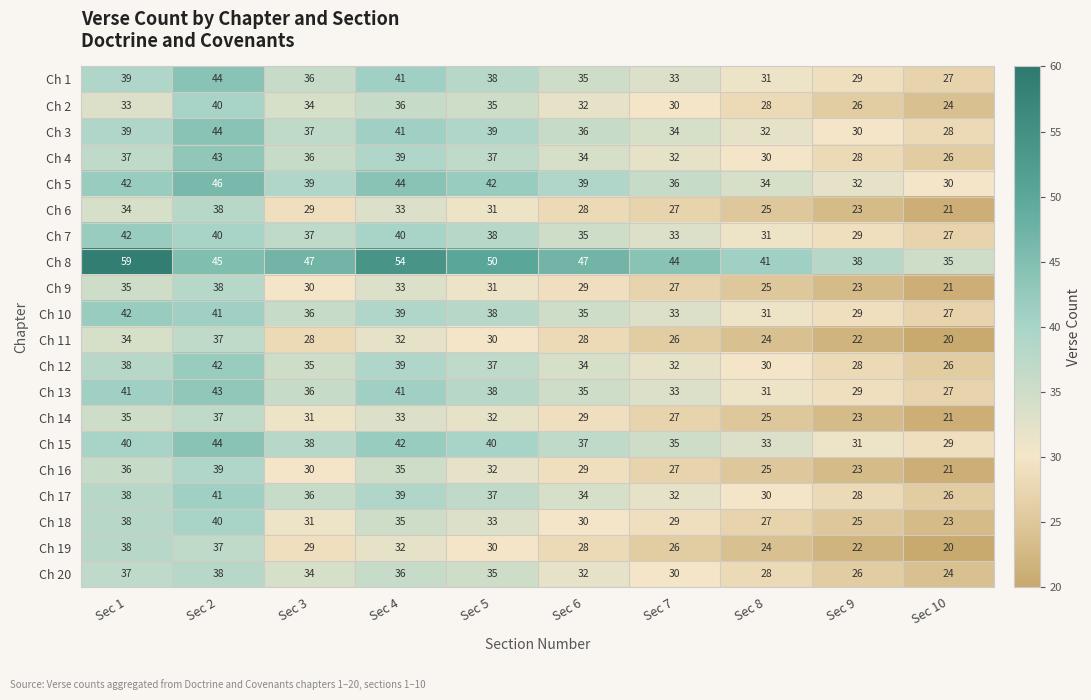

What is the difference between the Ch 17 values at Sec 7 and Sec 3?

4